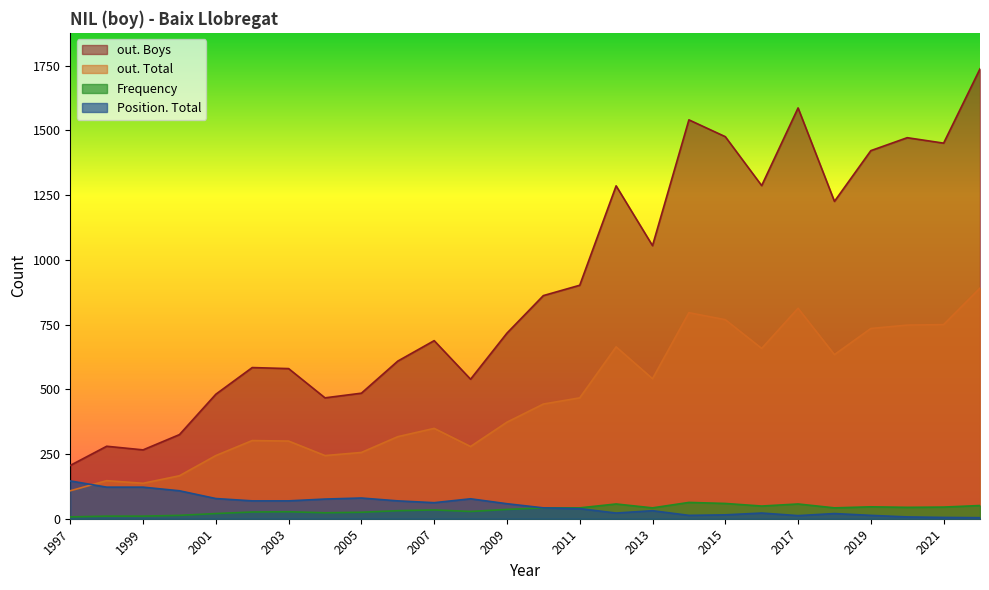

What is the difference between the maximum and minimum values in the Position. Total series?

142